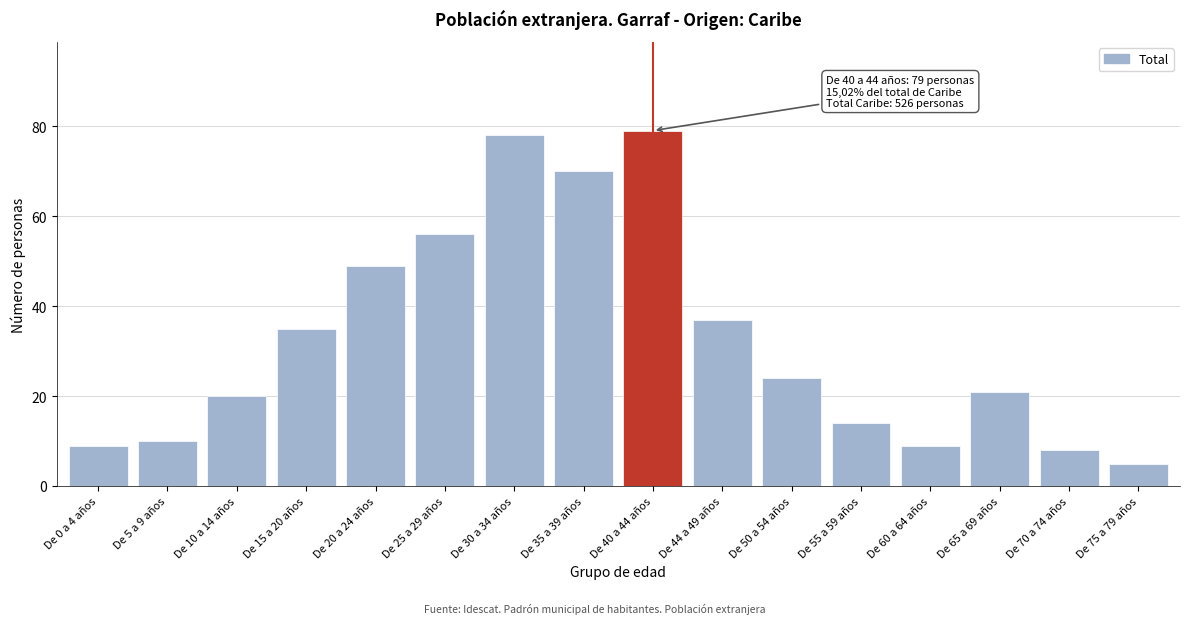

Reading left to right, transcribe all the data shown in this chart.

De 0 a 4 años=9	De 5 a 9 años=10	De 10 a 14 años=20	De 15 a 20 años=35	De 20 a 24 años=49	De 25 a 29 años=56	De 30 a 34 años=78	De 35 a 39 años=70	De 40 a 44 años=79	De 44 a 49 años=37	De 50 a 54 años=24	De 55 a 59 años=14	De 60 a 64 años=9	De 65 a 69 años=21	De 70 a 74 años=8	De 75 a 79 años=5